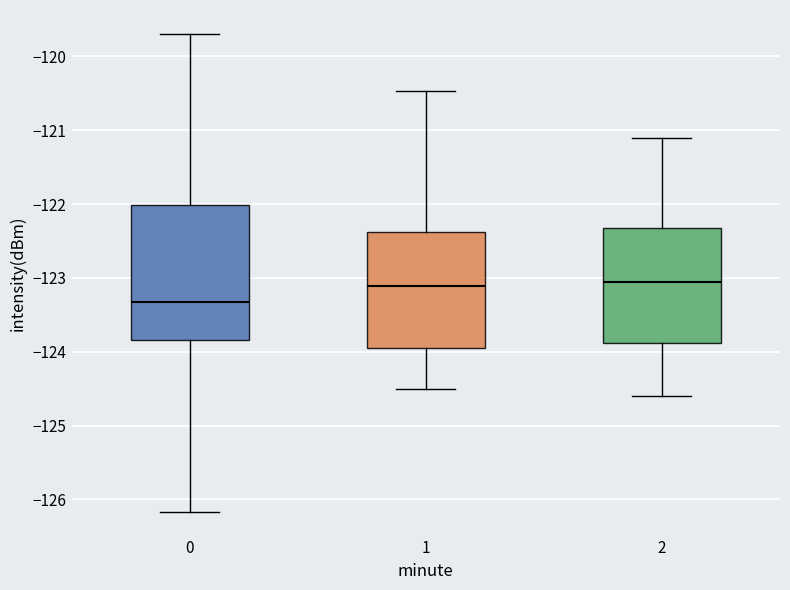

Comparing the boxes themselves (not the whiskers), which one is the tallest?

0